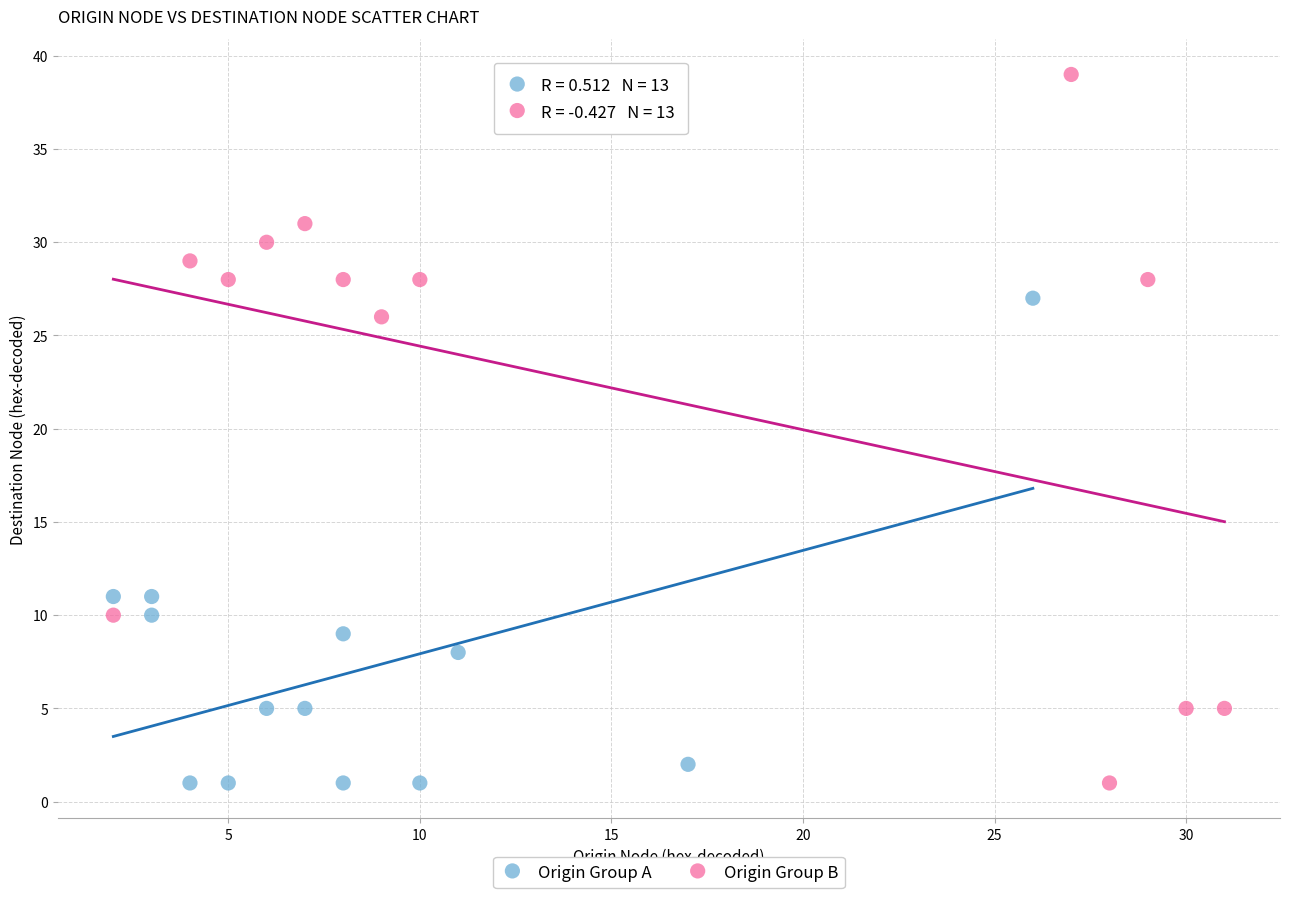

Which series contains the highest Y value?

Origin Group B